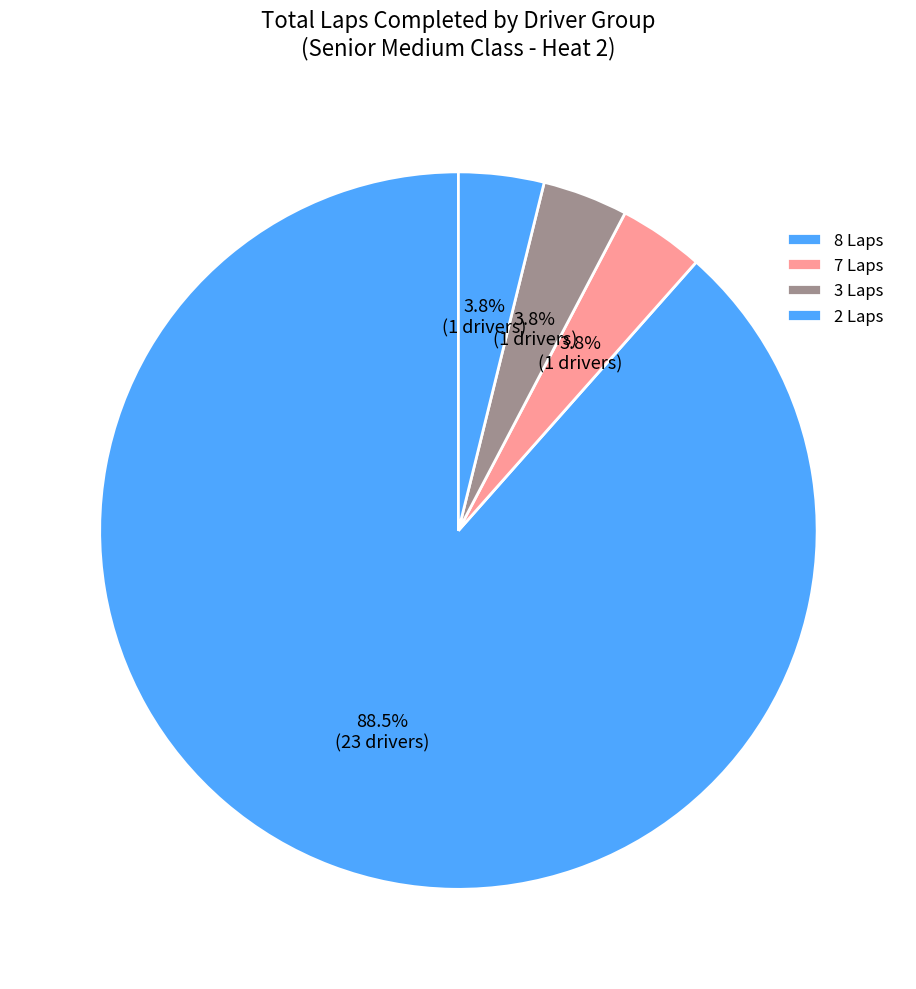

Which category has the biggest portion of the pie?

8 Laps